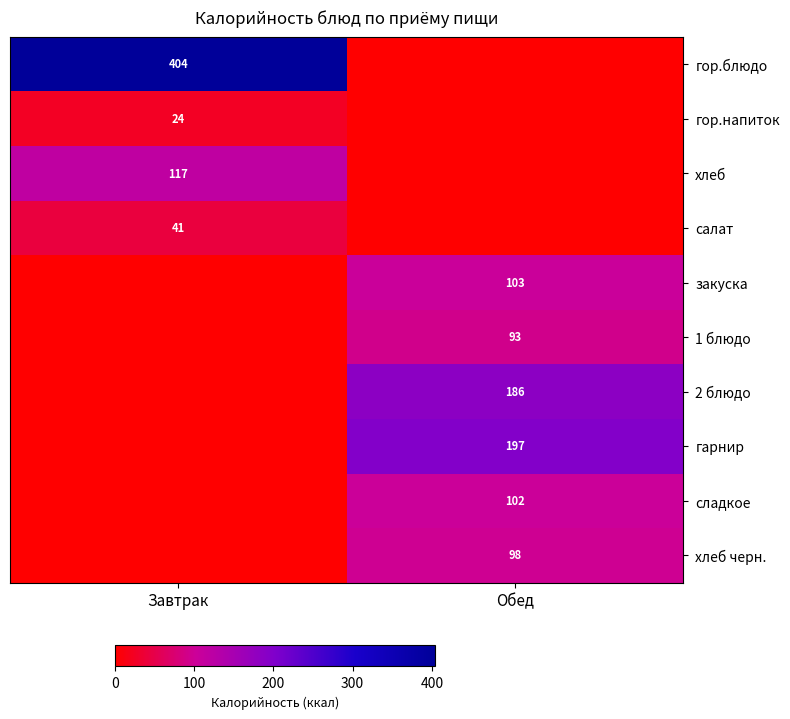

True or false: хлеб has a value of 117 at Завтрак.

True